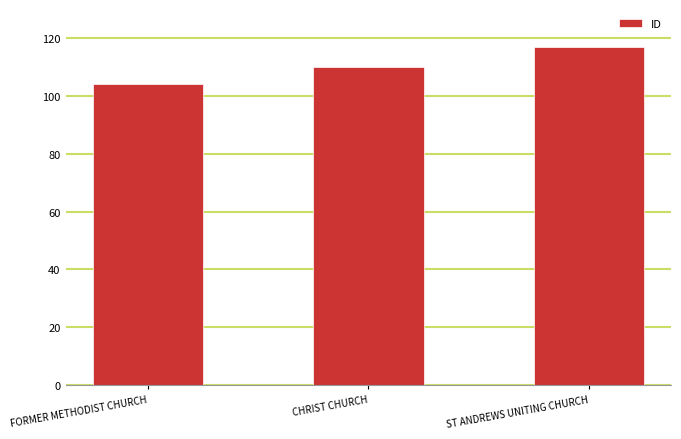

What is the ratio of the value at CHRIST CHURCH to the value at ST ANDREWS UNITING CHURCH?

0.9